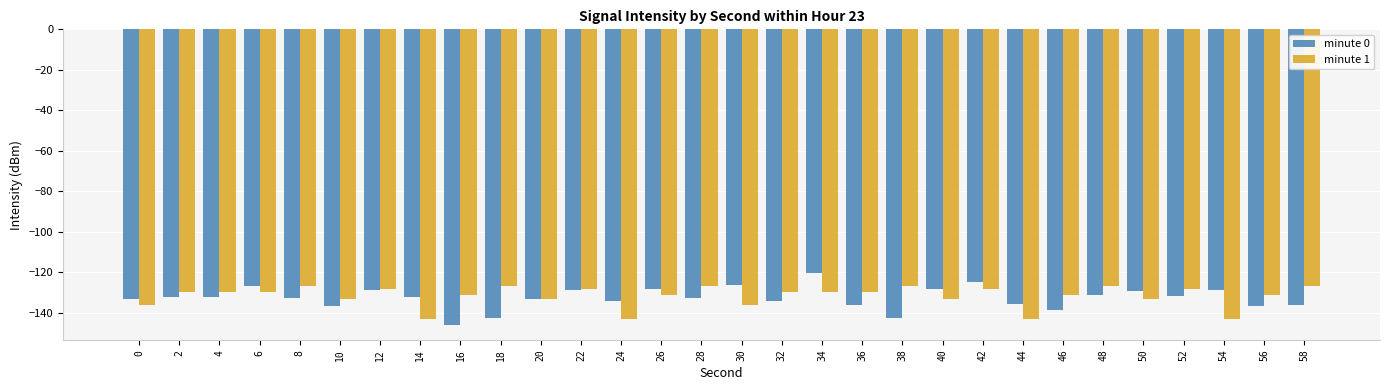

At 56, list the series in order from largest to smallest.

minute 1, minute 0